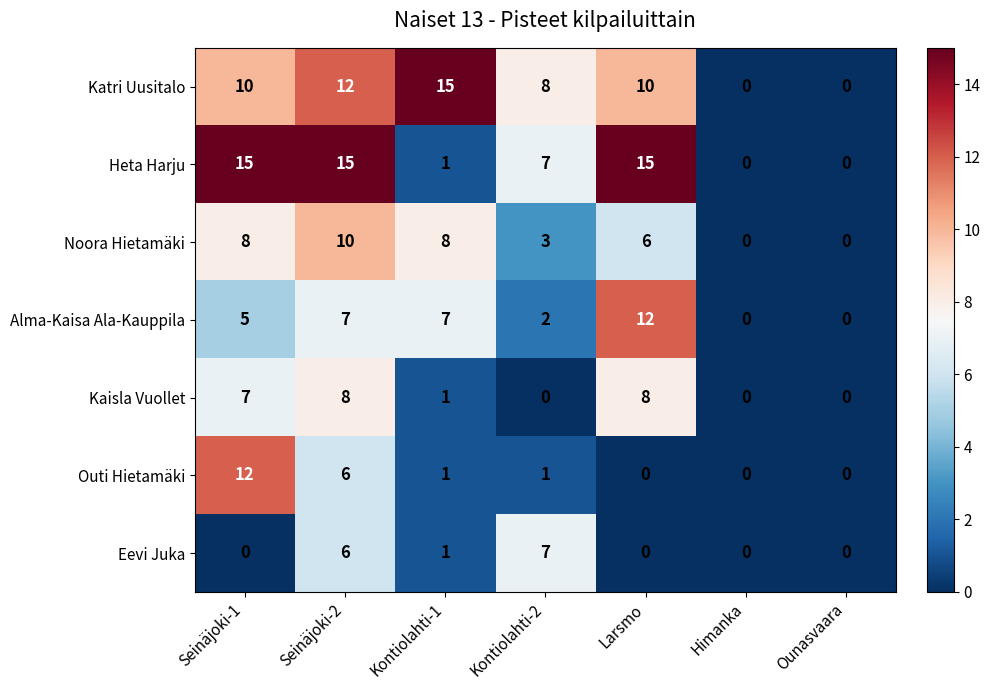

What is the average value of the Heta Harju series?

8